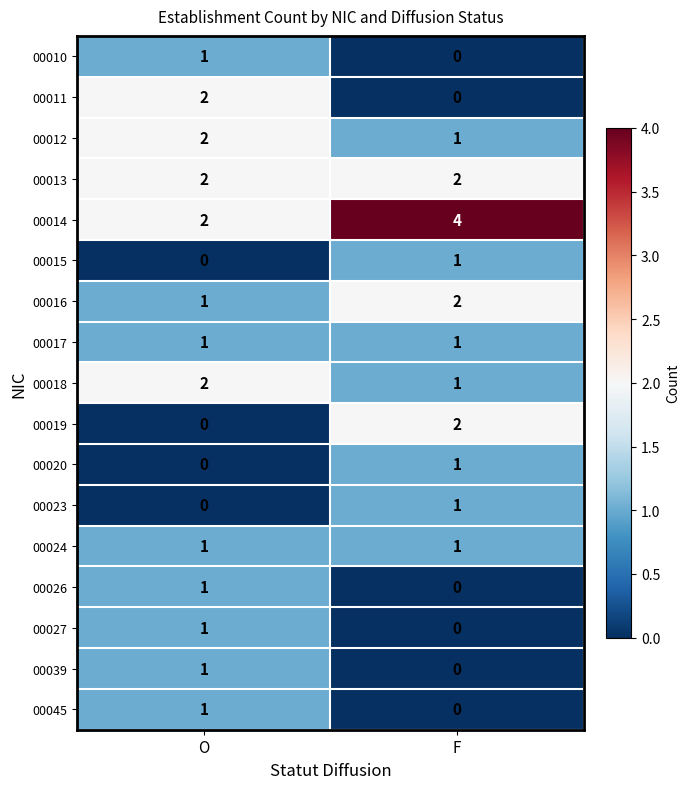

Count the number of data series in this chart.

17